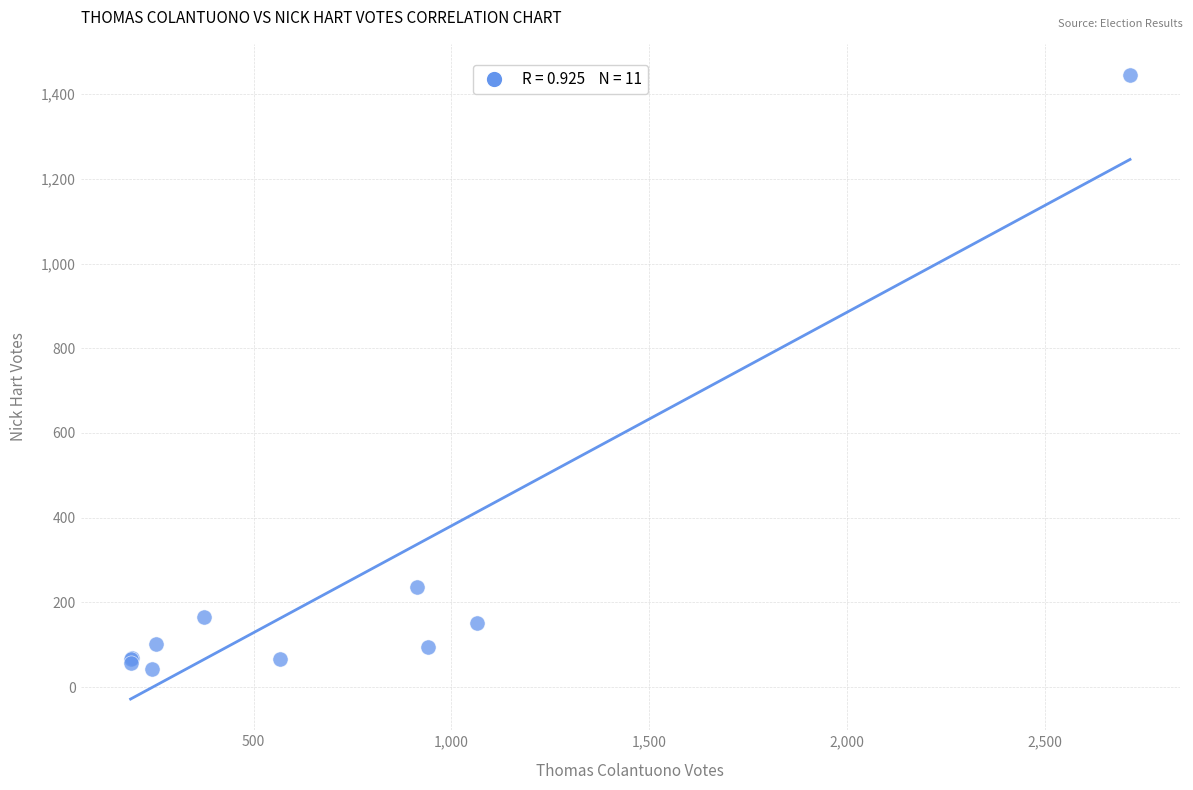

What Y value in the scatter plot is closest to 743?

237